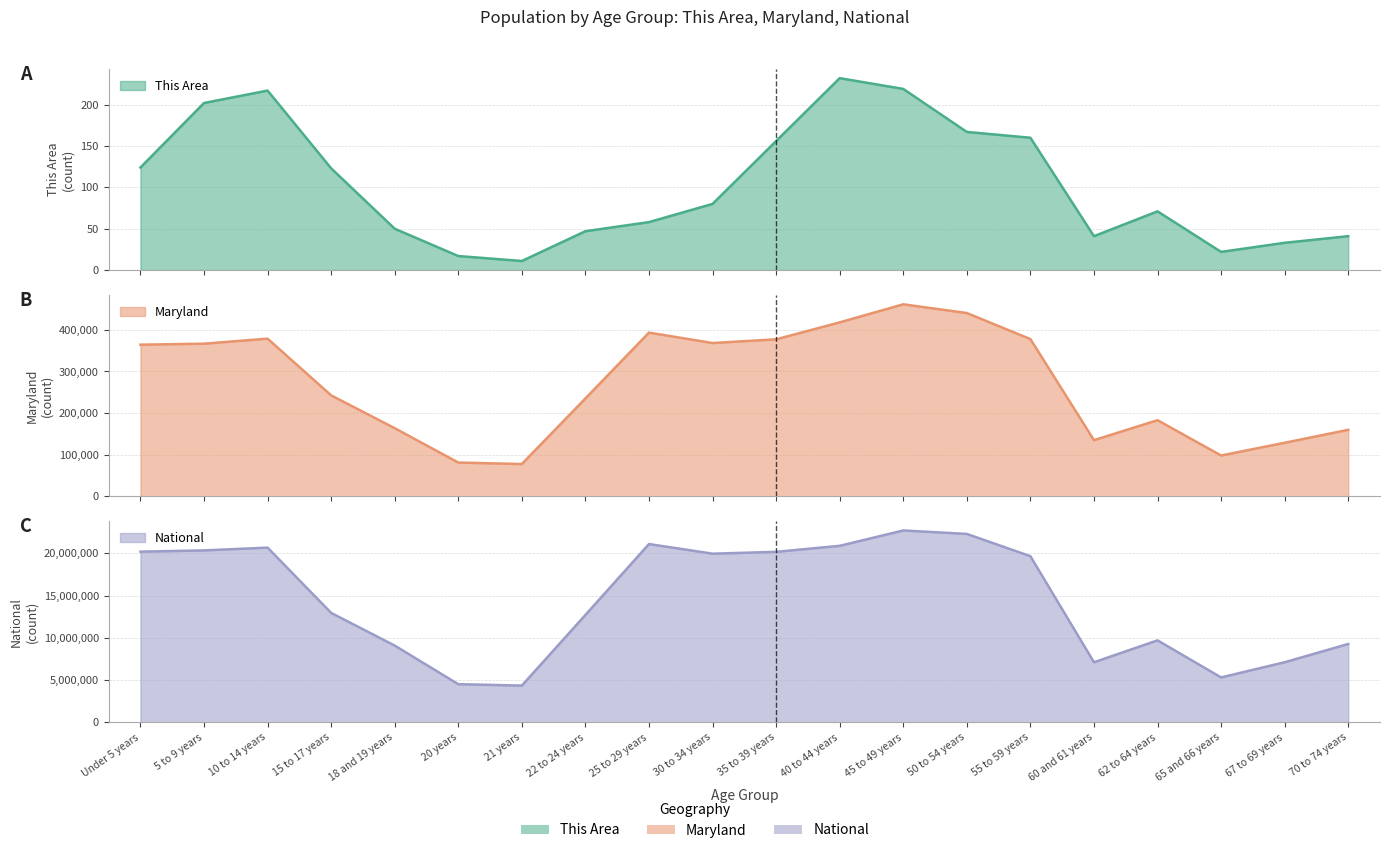

In National, how many points are lower than both neighbors (excluding endpoints)?

4